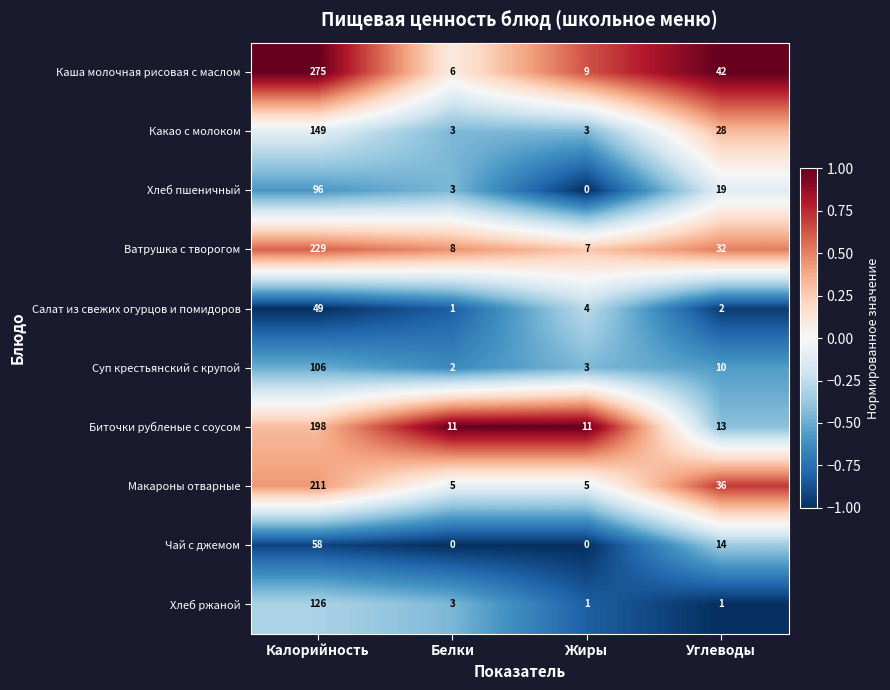

Rank the series by their maximum value, from highest to lowest.

Каша молочная рисовая с маслом, Ватрушка с творогом, Макароны отварные, Биточки рубленые с соусом, Какао с молоком, Хлеб ржаной, Суп крестьянский с крупой, Хлеб пшеничный, Чай с джемом, Салат из свежих огурцов и помидоров